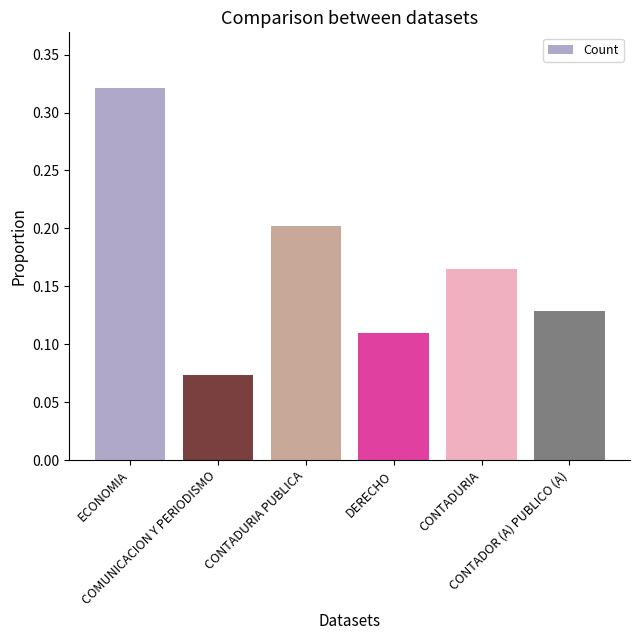

At which category does the chart reach its peak across all series?

ECONOMIA